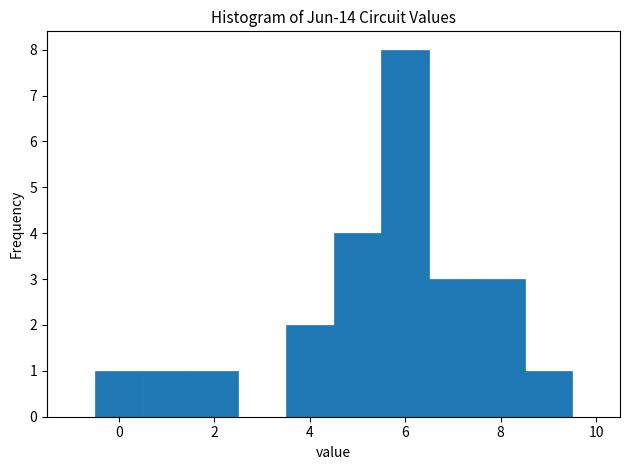

What is the height of the bar covering 3.5 to 4.5 on the x-axis? Neither the bar edges nor the heights are printed on the chart, so give them approximately, as read against the axes.

2